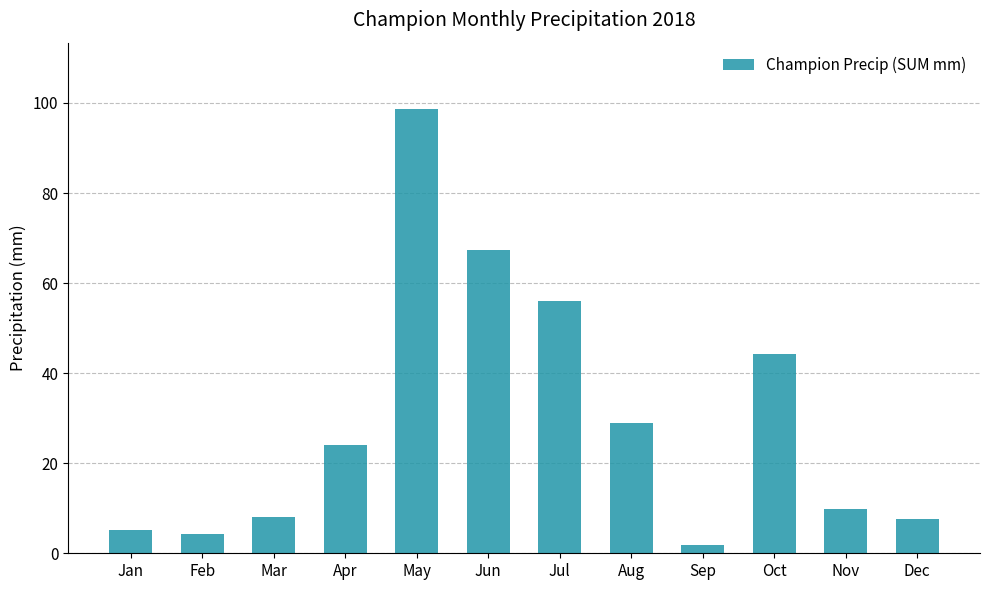

What is the smallest value displayed?

1.8